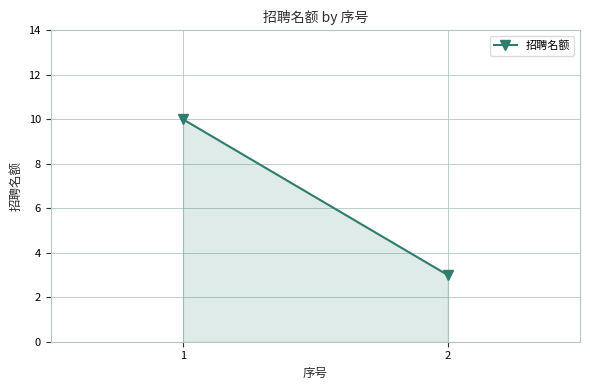

What is the average value?

6